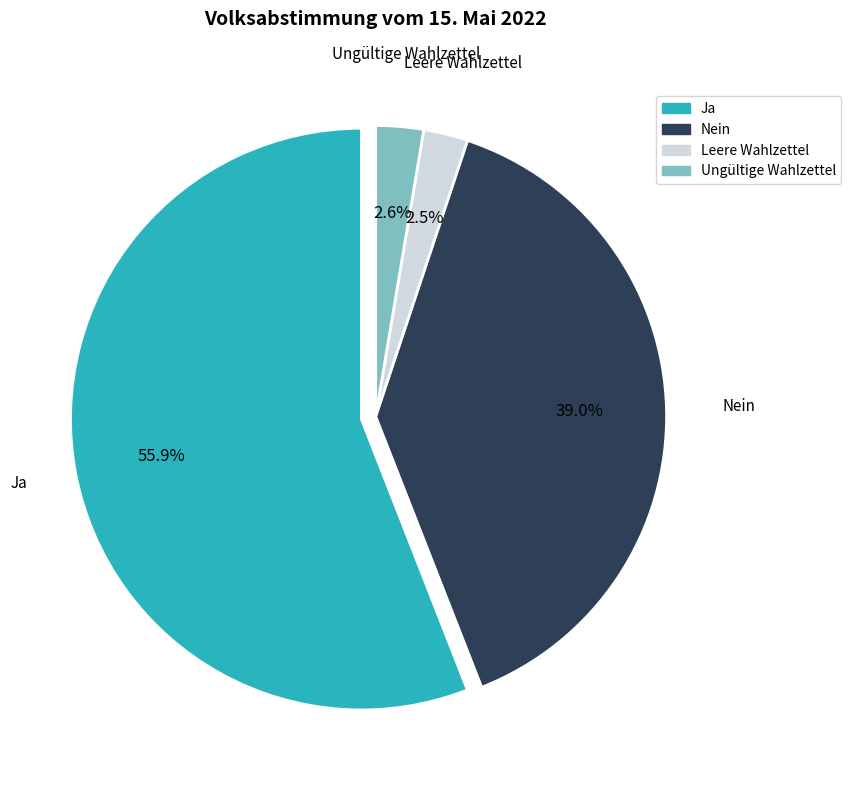

Approximately how many times larger is the value at Nein compared to Ja?

0.7